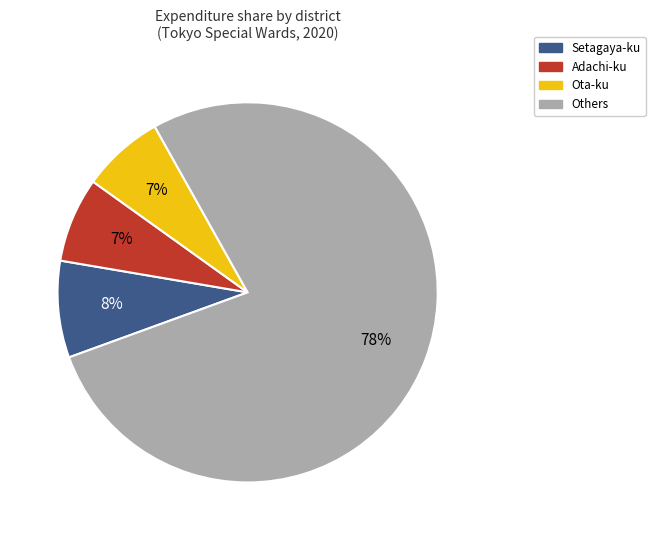

Which category accounts for the majority?

Others